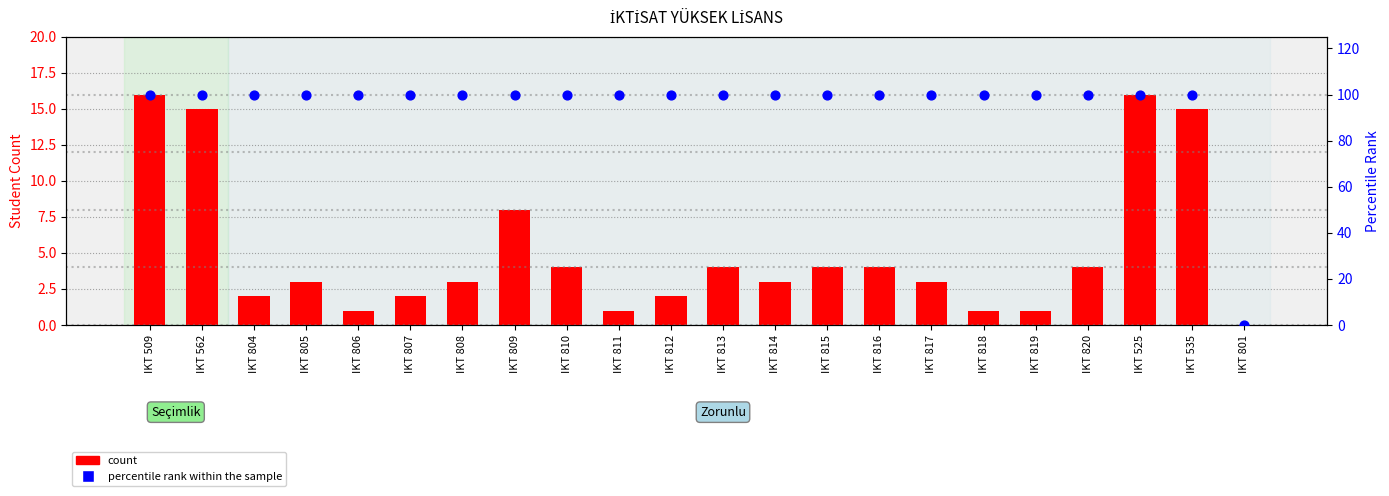

Which series reaches the minimum Y coordinate?

count